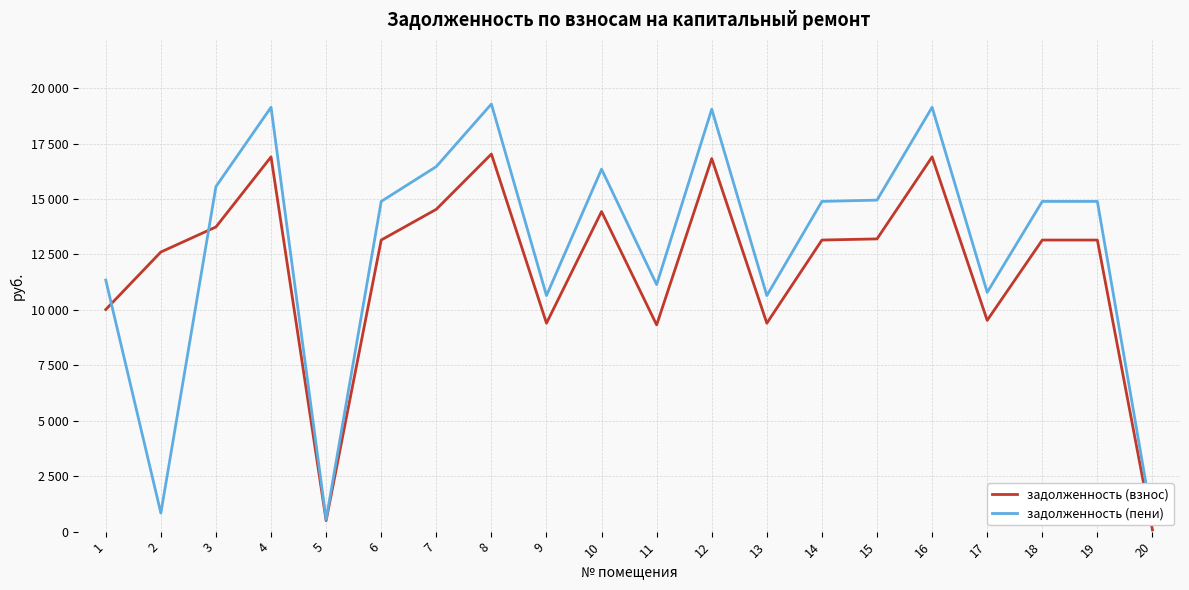

Reading right to left, extract all data points from this chart.

задолженность (взнос): 20=78.0	19=13148.2	18=13148.2	17=9527.3	16=16897.4	15=13199.5	14=13148.2	13=9398.9	12=16820.4	11=9322.1	10=14432.2	9=9398.9	8=17025.8	7=14534.9	6=13148.2	5=496.6	4=16897.4	3=13738.8	2=12608.9	1=10015.2
задолженность (пени): 20=476.1	19=14890.0	18=14890.0	17=10789.4	16=19136.0	15=14948.2	14=14890.0	13=10644.0	12=19048.7	11=11138.8	10=16344.1	9=10644.0	8=19281.4	7=16460.4	6=14890.0	5=549.3	4=19136.0	3=15558.9	2=835.2	1=11342.0